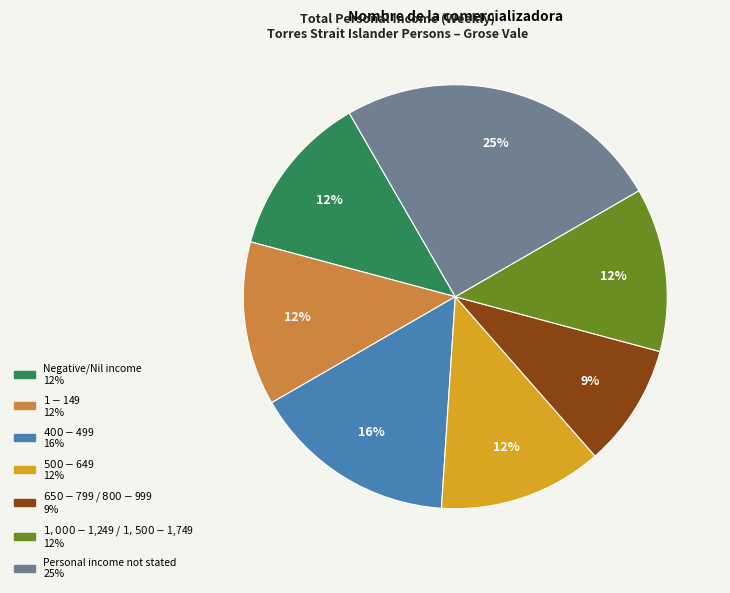

Does any single category account for the majority?

No